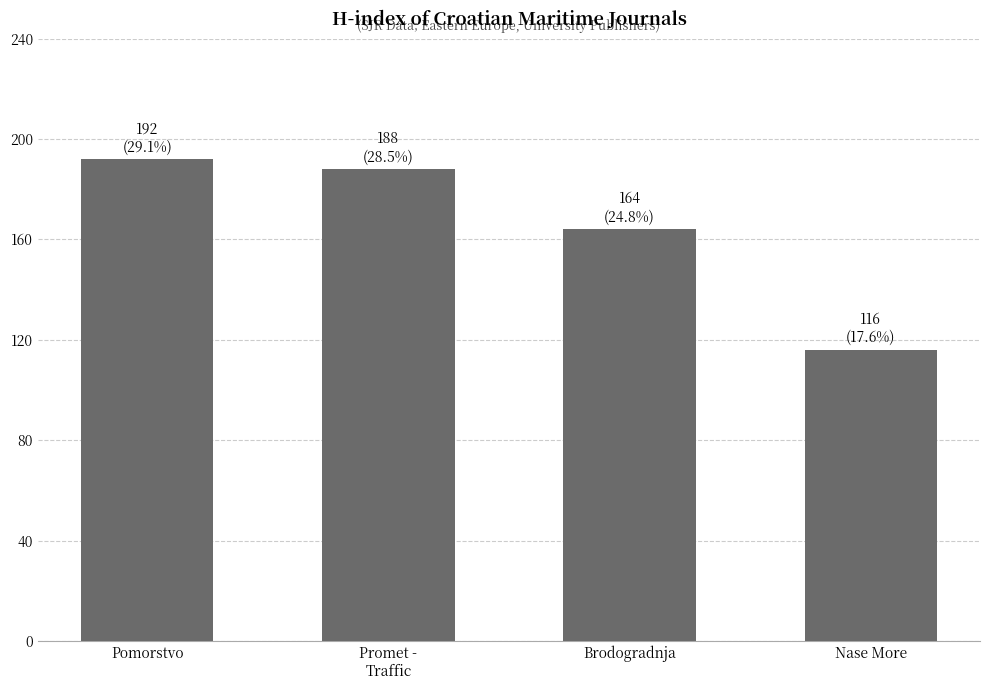

Reading left to right, transcribe all the data shown in this chart.

Pomorstvo=192	Promet -
Traffic=188	Brodogradnja=164	Nase More=116